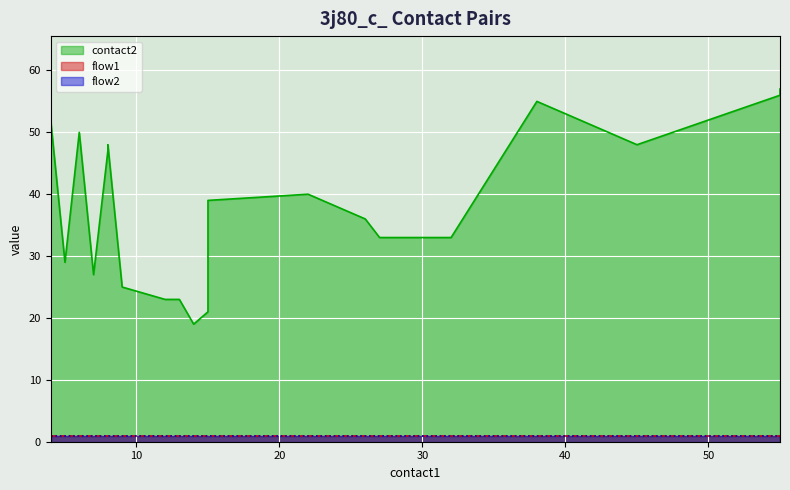

Which series has the widest spread of values?

contact2